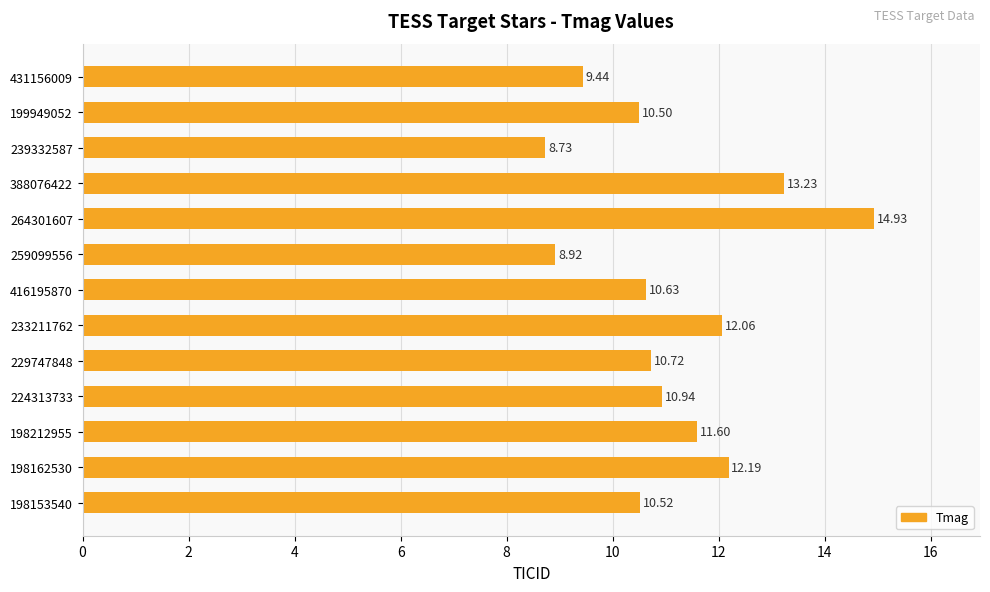

What is the sum of all values?

144.4